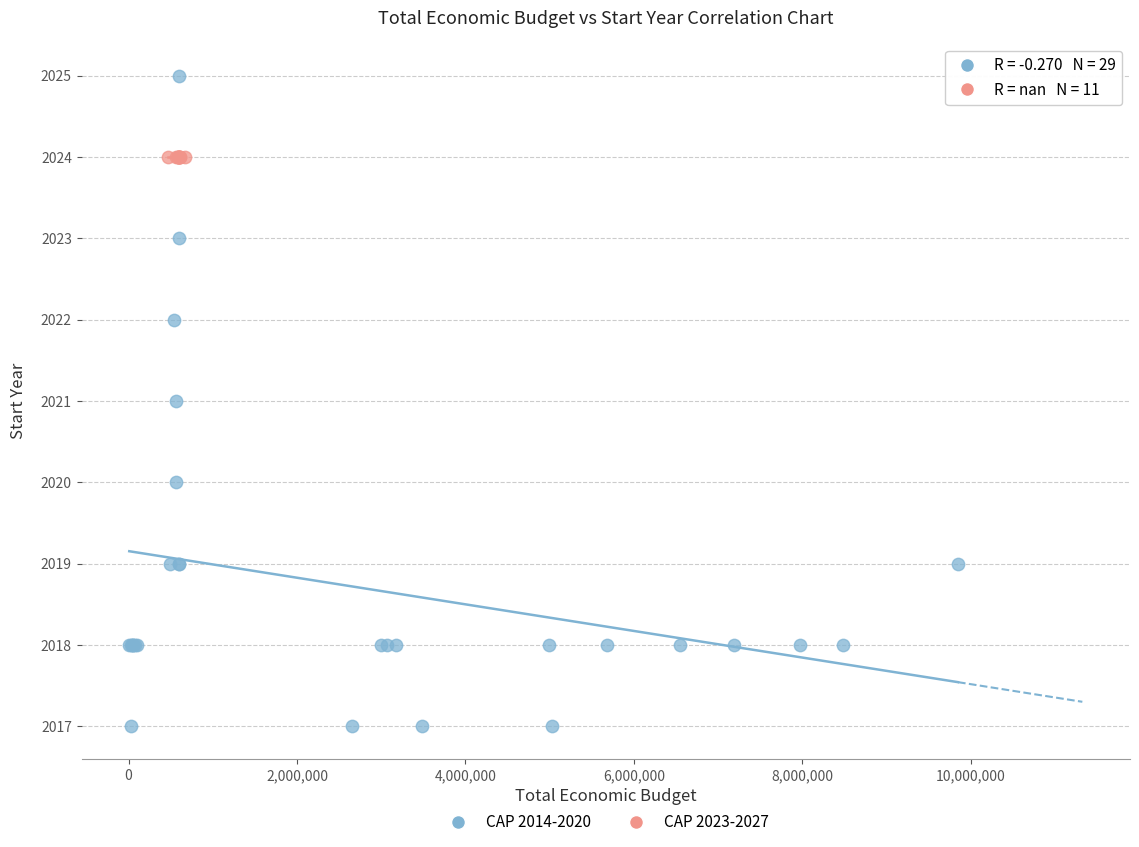

Which series reaches the maximum Y coordinate?

CAP 2014-2020